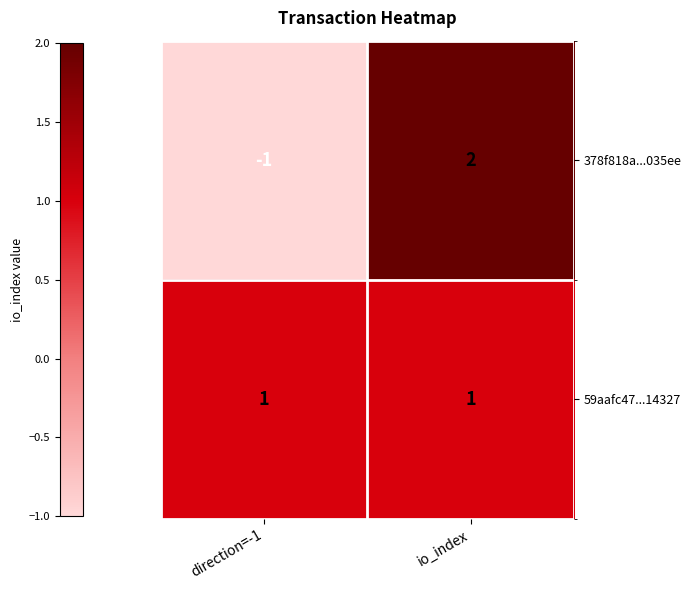

Rank the series by their maximum value, from highest to lowest.

378f818a...035ee, 59aafc47...14327